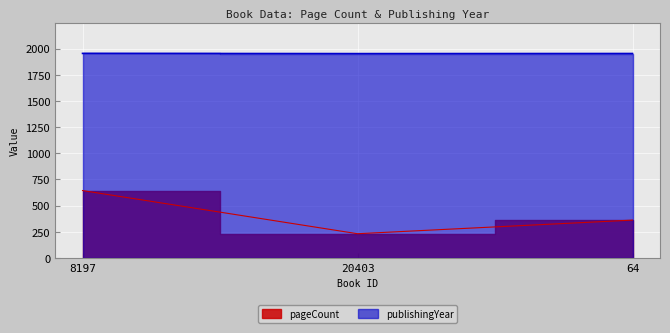

Is it true that pageCount equals 186 at 8197?

False